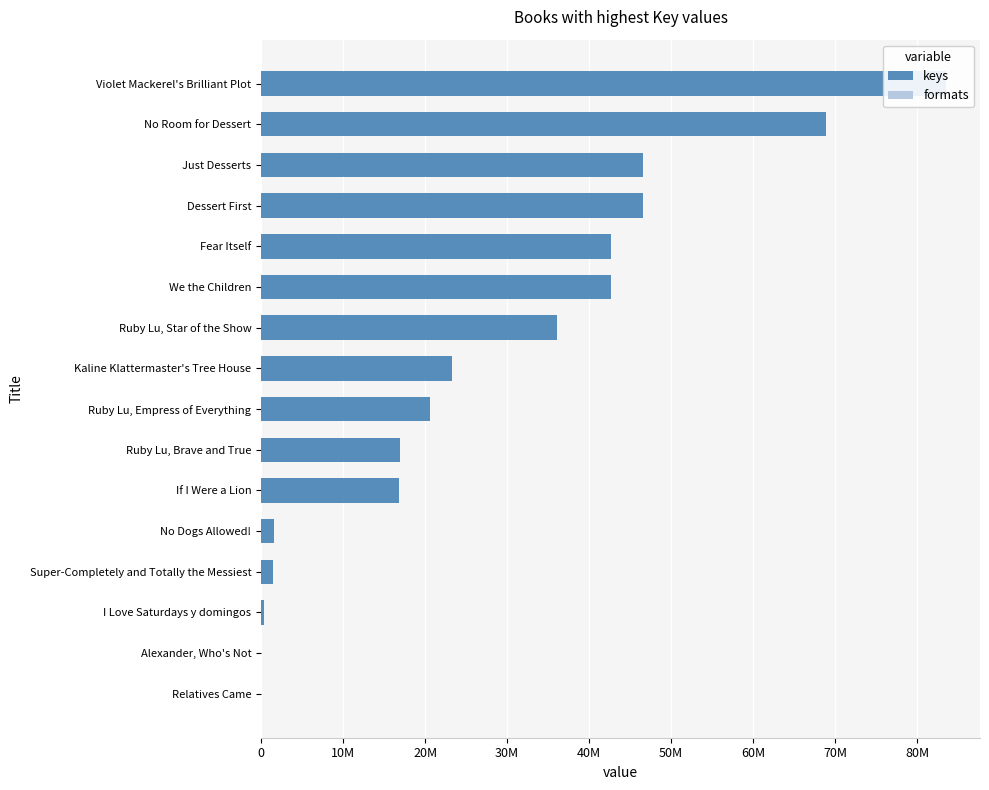

How many data points does each series have?

16